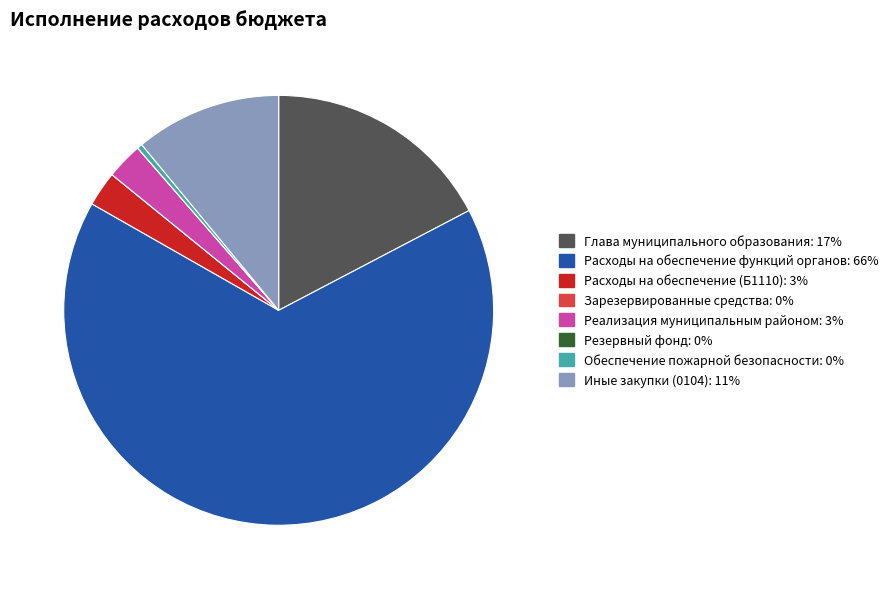

True or false: Обеспечение пожарной безопасности accounts for 0% of the total.

True